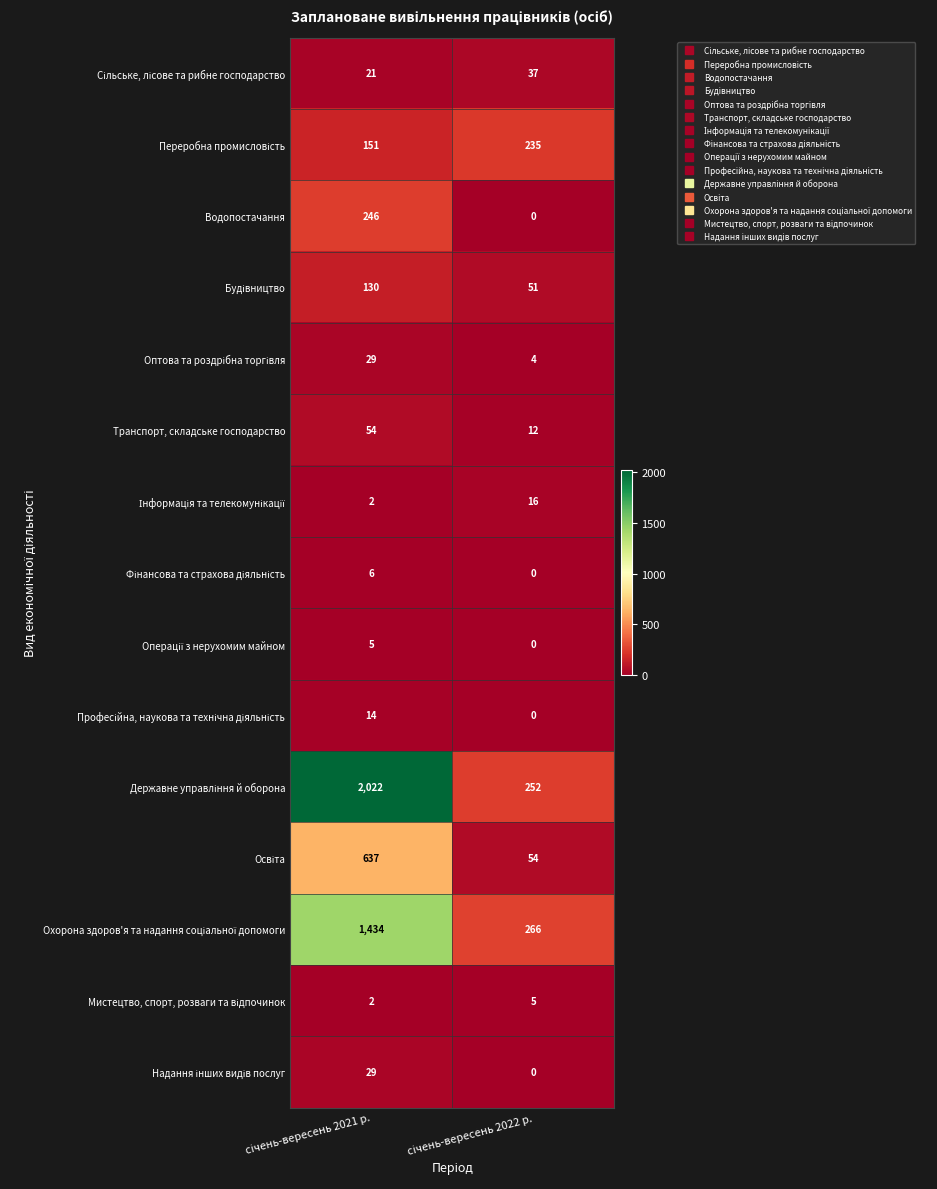

What is the maximum value shown in the chart?

2022